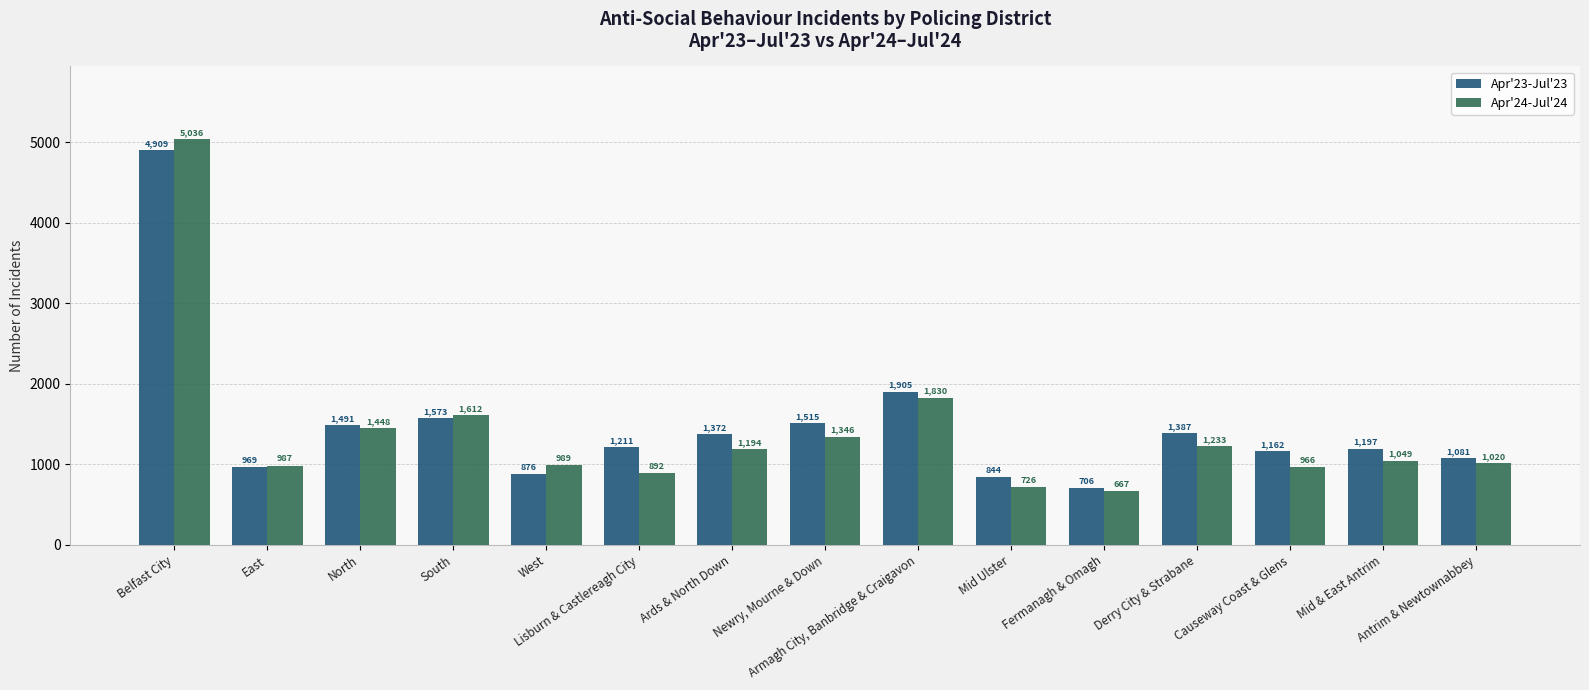

What is the average value of the Apr'23-Jul'23 series?

1480